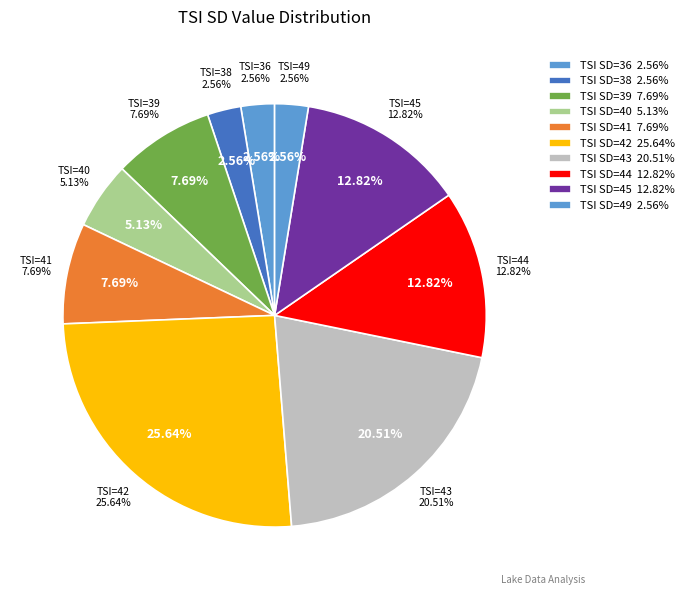

Is it true that 45 is 17% of the pie?

False